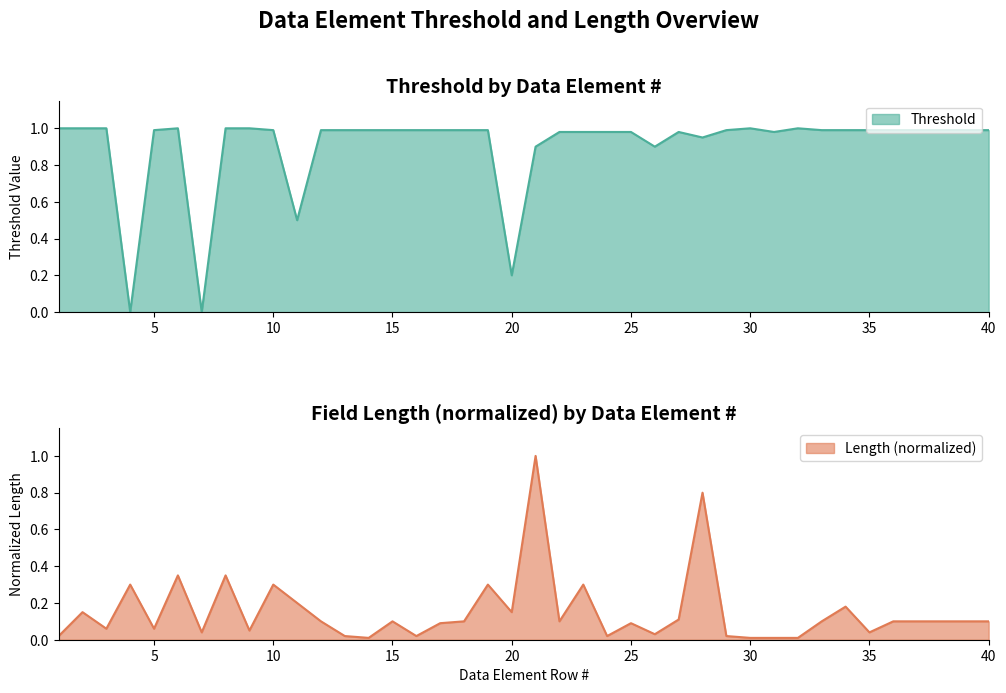

Is the value of Length at 6 greater than the value of Threshold at 40?

No